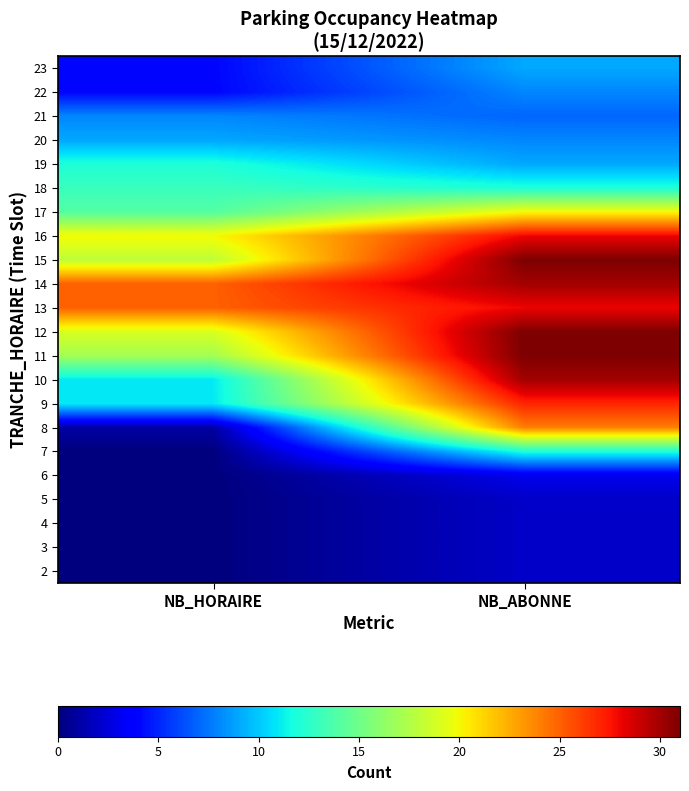

Between NB_ABONNE and NB_HORAIRE, which is larger?

NB_ABONNE